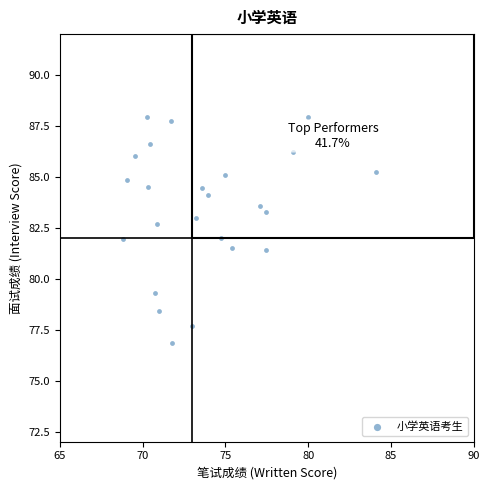

What is the range of X values (max minus min)?

15.3